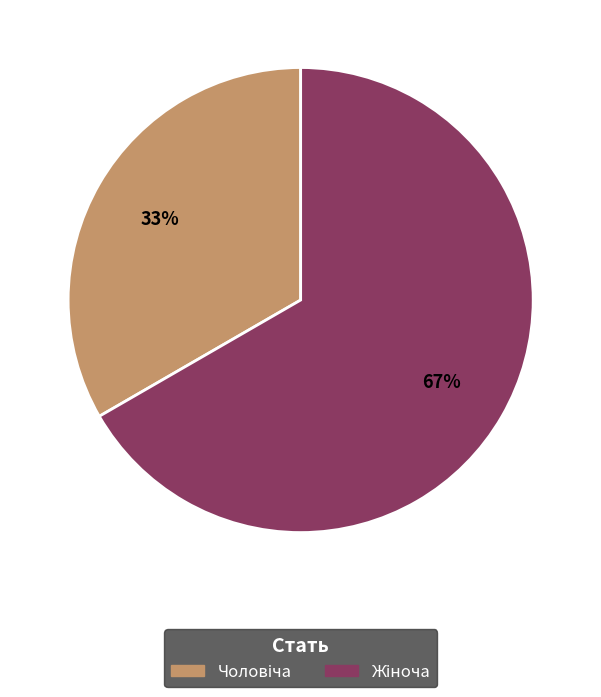

Is there a majority slice in this chart?

Yes